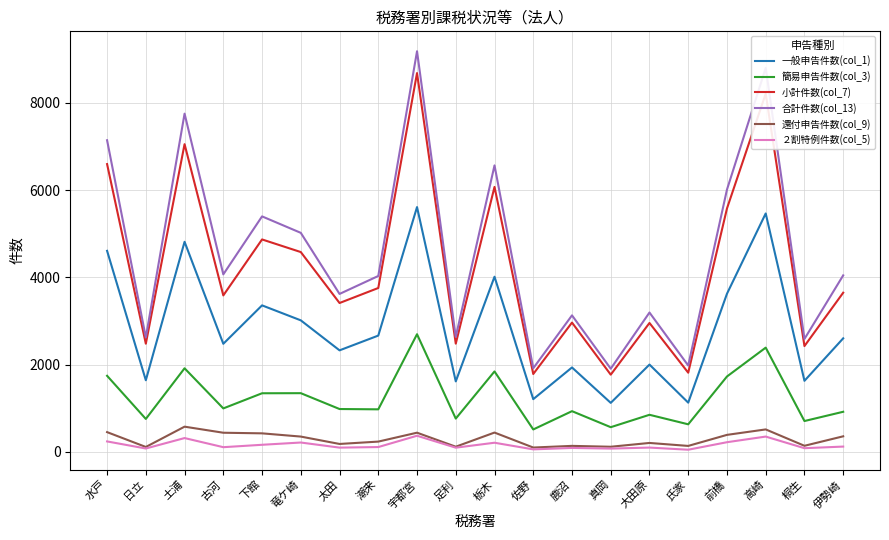

At which category does ２割特例件数(col_5) reach its first local peak?

土浦